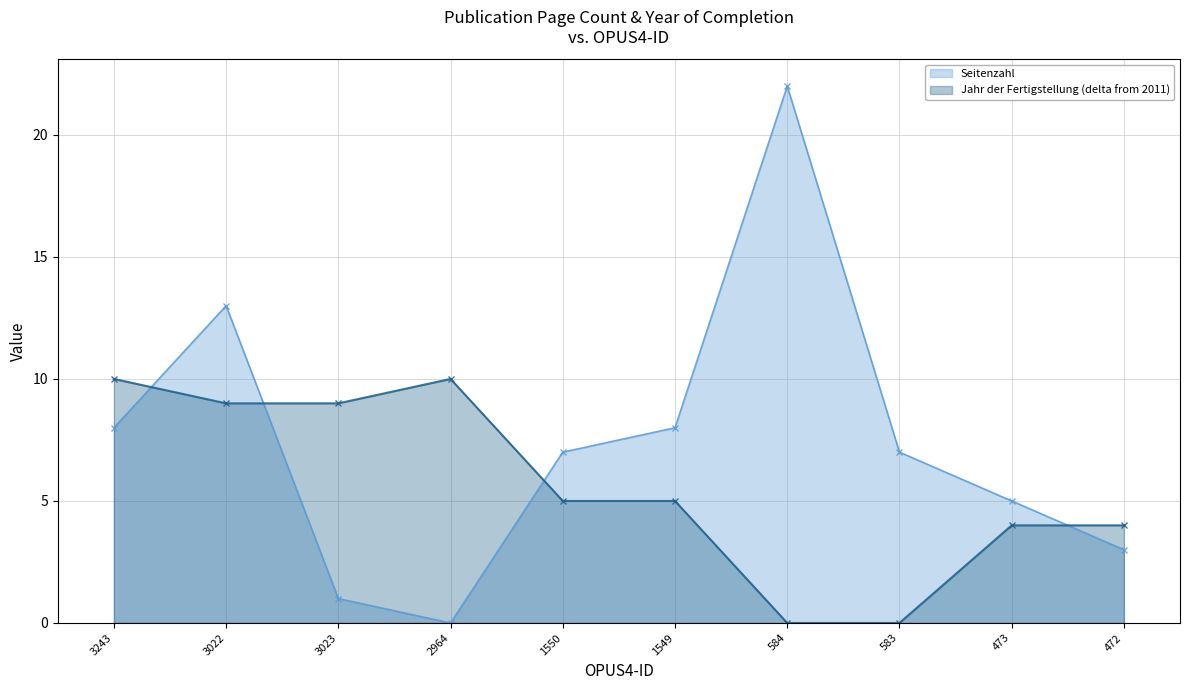

How many lines are shown in the chart?

2